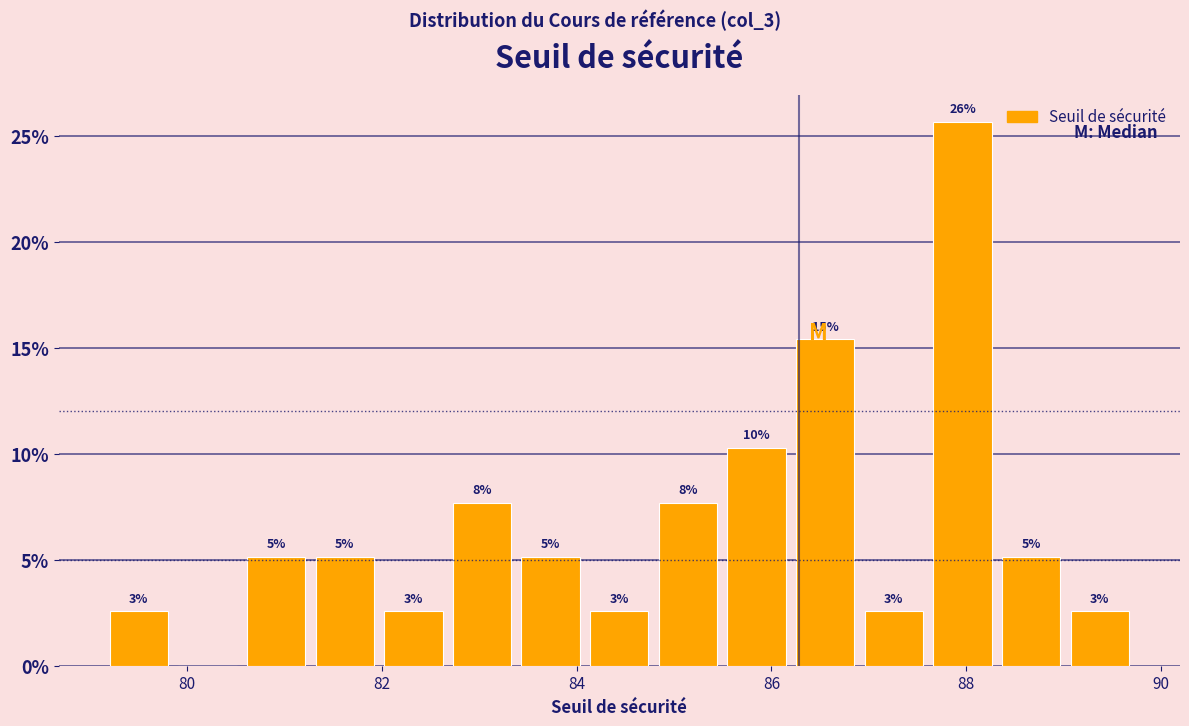

Around what value on the x-axis is the tallest bar? Give the approximate position of its centre, as read against the axis.

88.0